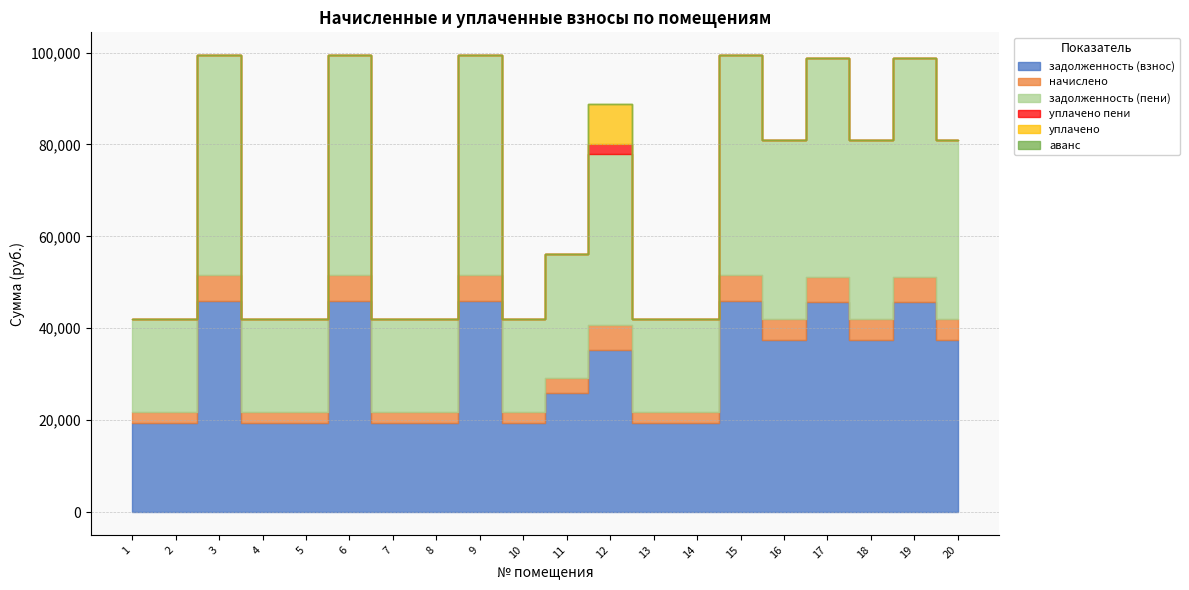

How many categories are shown in the chart?

20